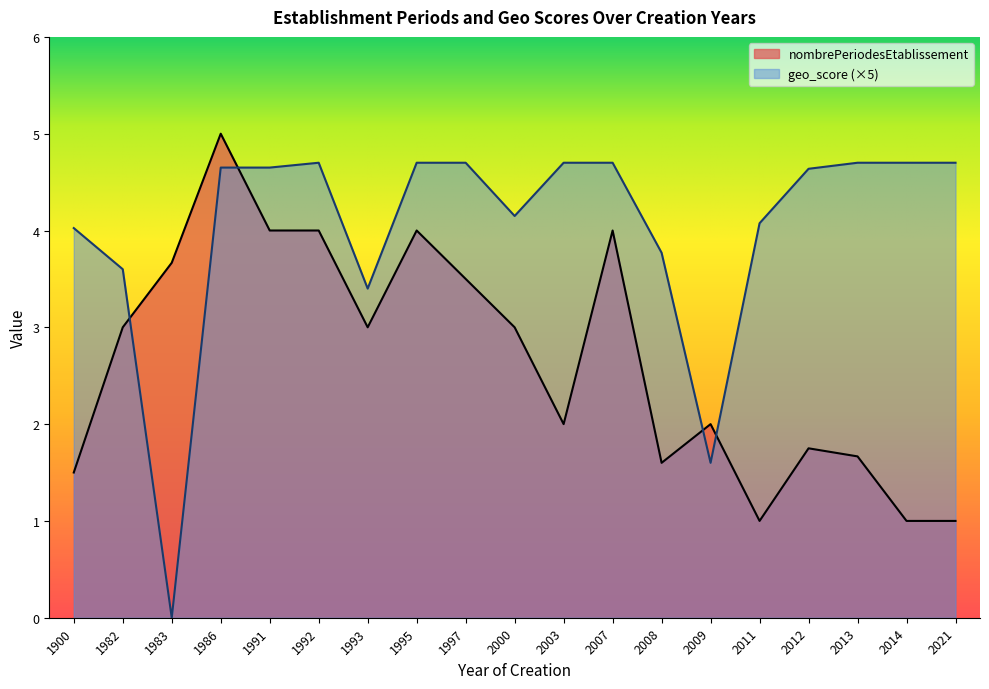

List the series in order of their peak value, lowest first.

geo_score (×5), nombrePeriodesEtablissement